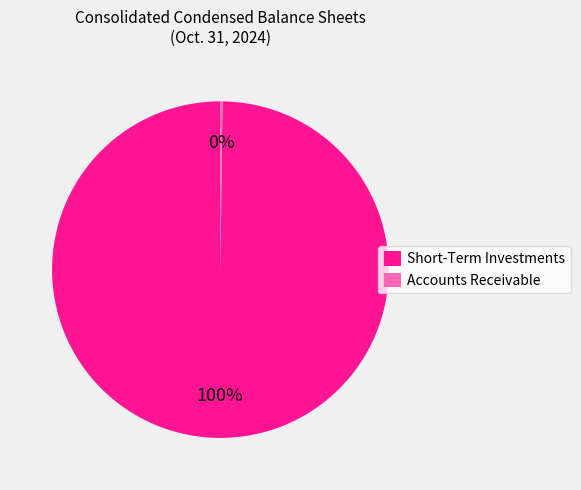

To the nearest percent, what is the average slice percentage?

50%